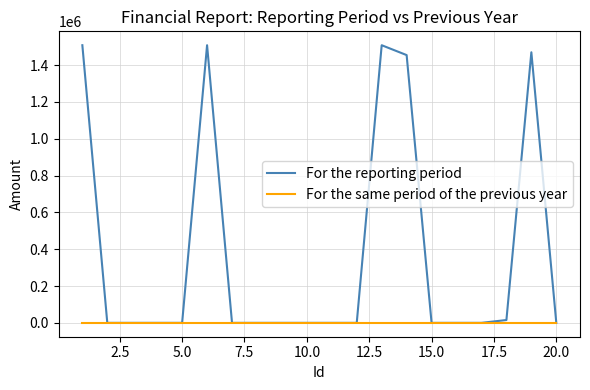

Which series has the largest total across all categories?

For the reporting period